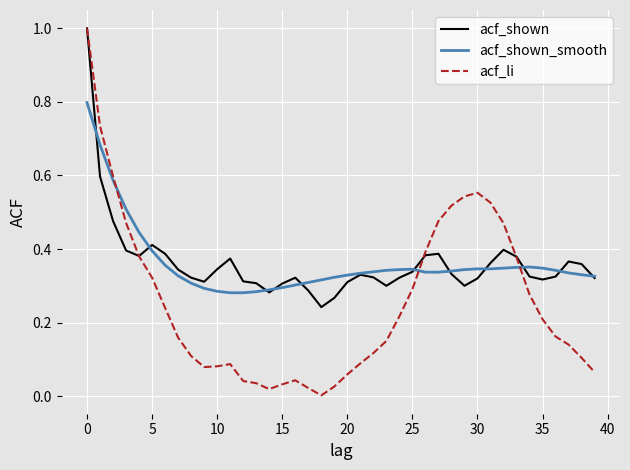

What is the maximum value for acf_li?

1.0